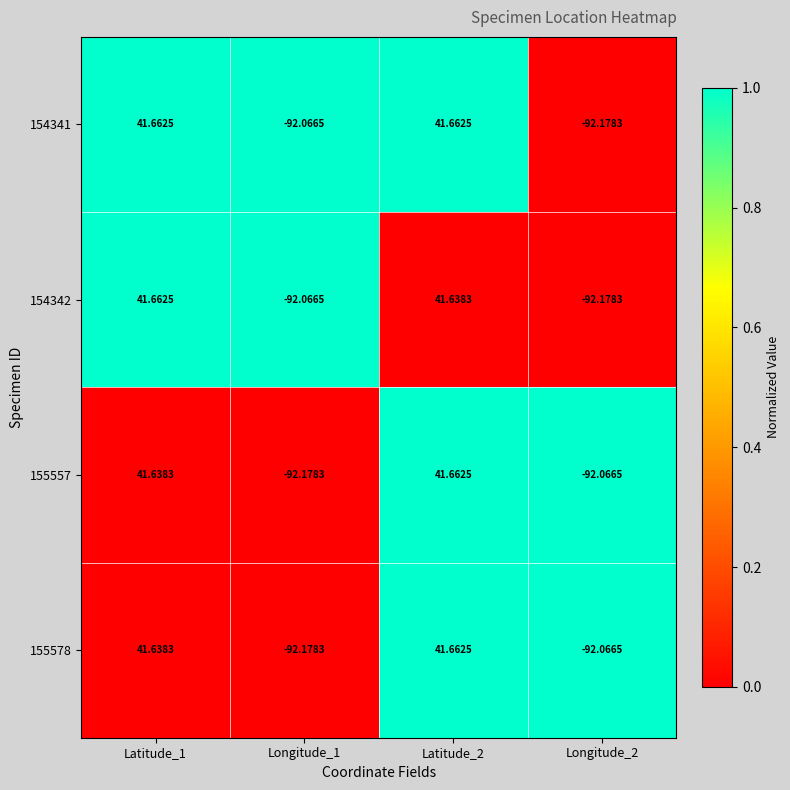

What is the spread (max minus min) of values at Latitude_2?

0.0